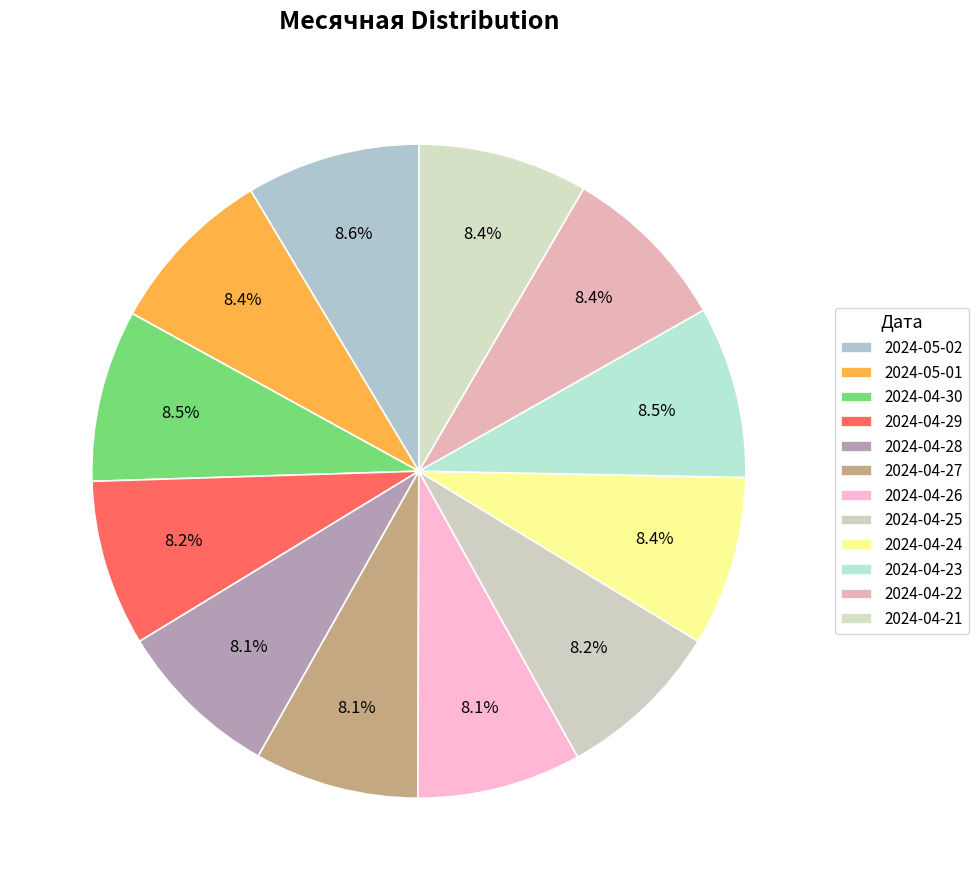

To the nearest percent, what portion does 2024-04-24 represent?

8%